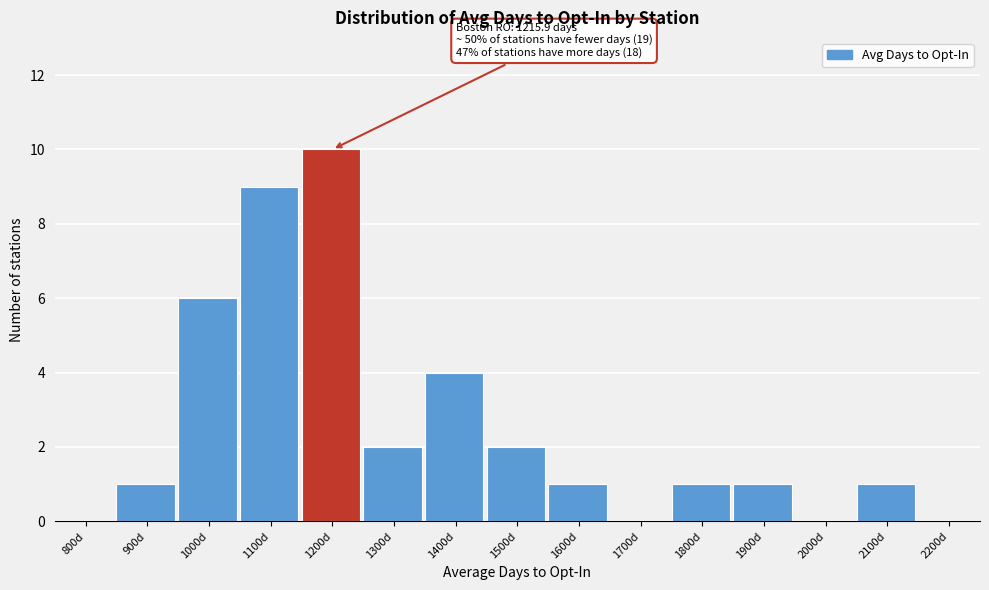

Reading left to right, what are all the values shown in this chart?

800d=0	900d=1	1000d=6	1100d=9	1200d=10	1300d=2	1400d=4	1500d=2	1600d=1	1700d=0	1800d=1	1900d=1	2000d=0	2100d=1	2200d=0